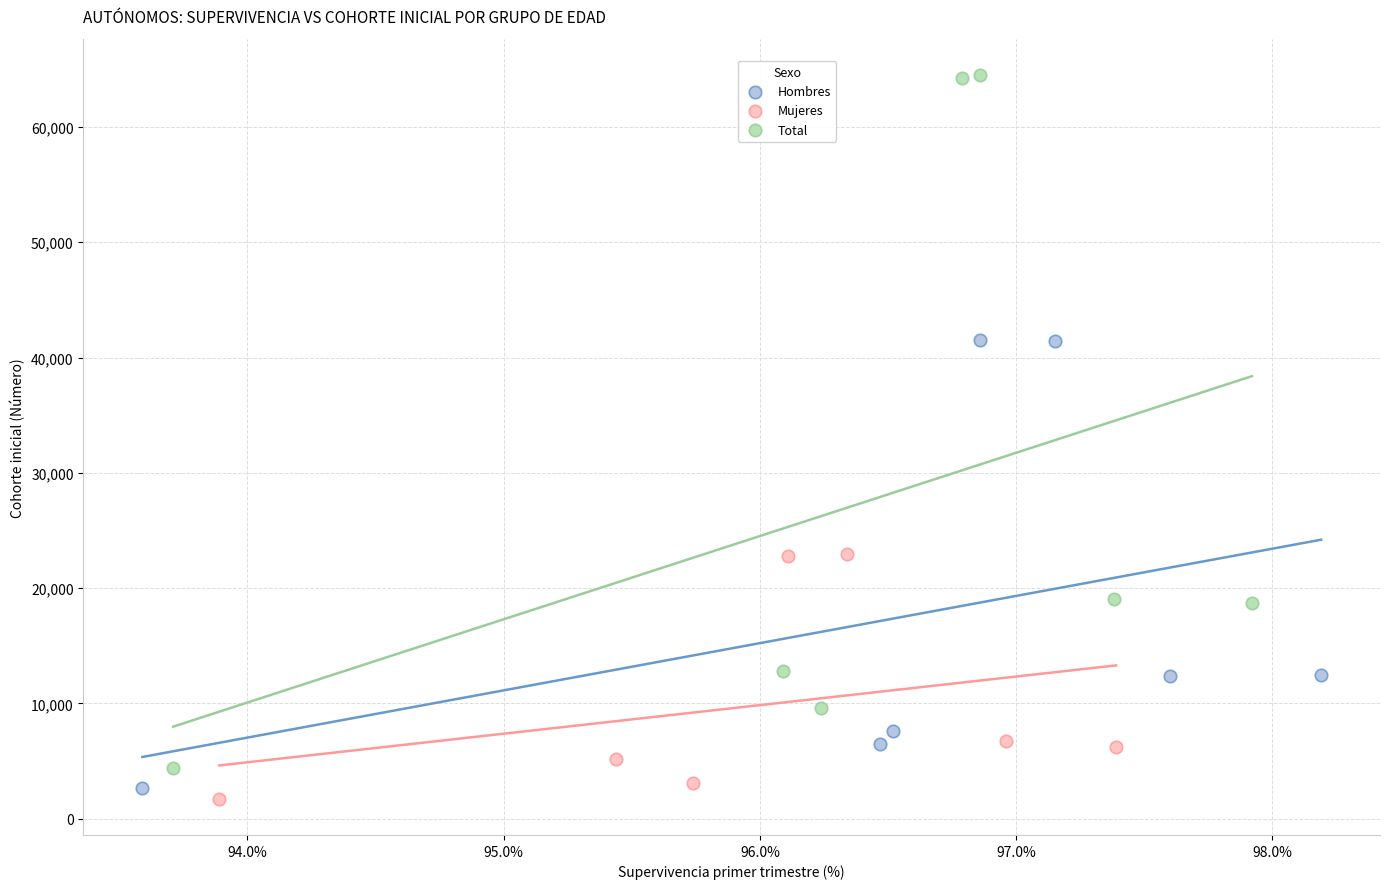

What are all the series names shown in the legend?

Hombres, Mujeres, Total